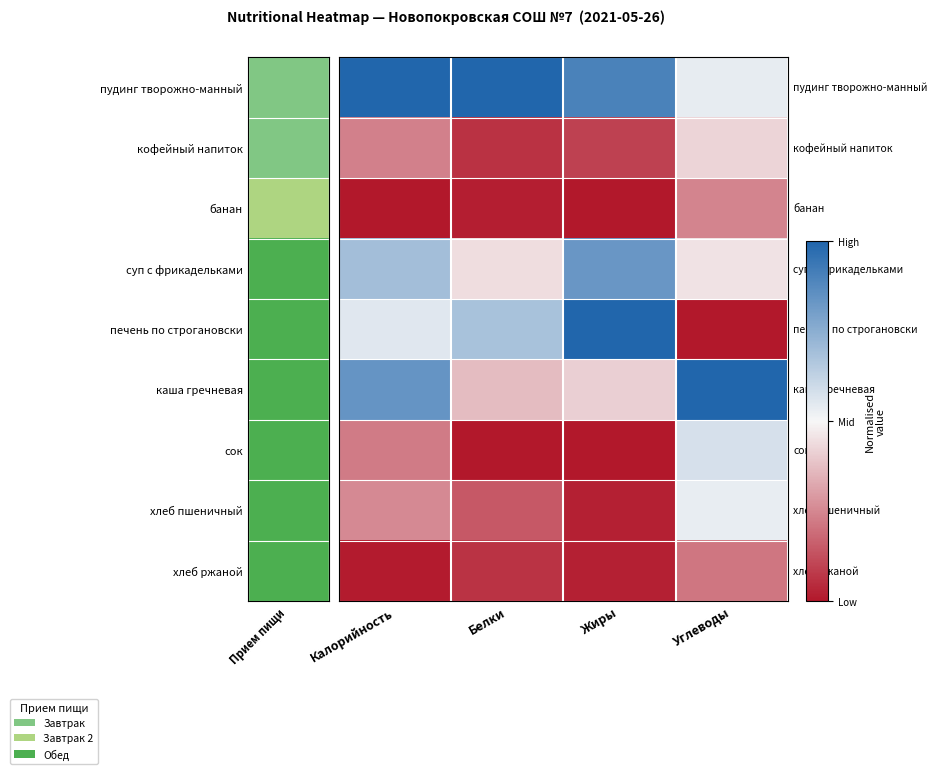

At which category is the sum across all series the highest?

Углеводы